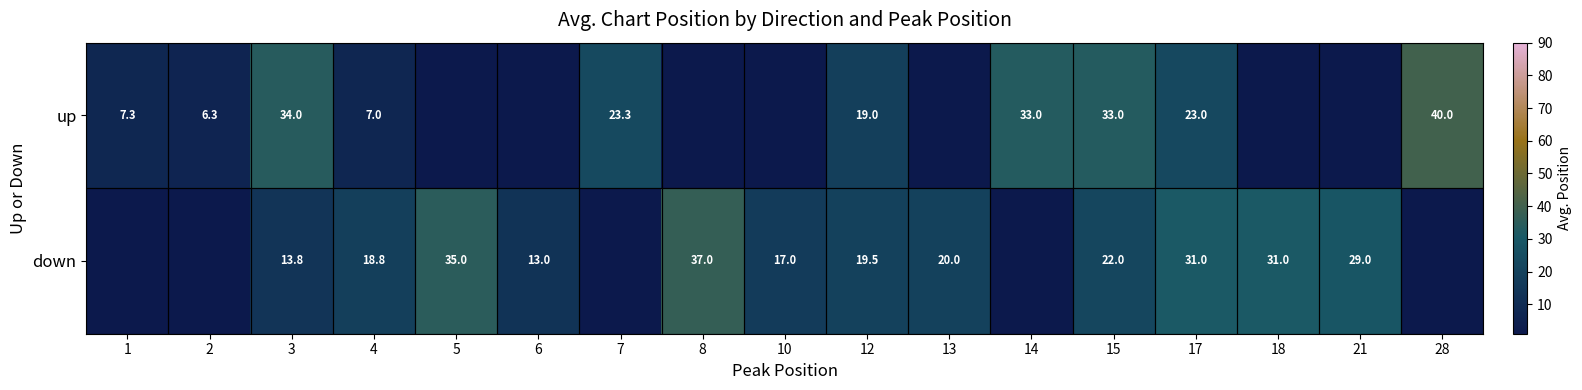

True or false: up has a value of 12.0 at 4.

False